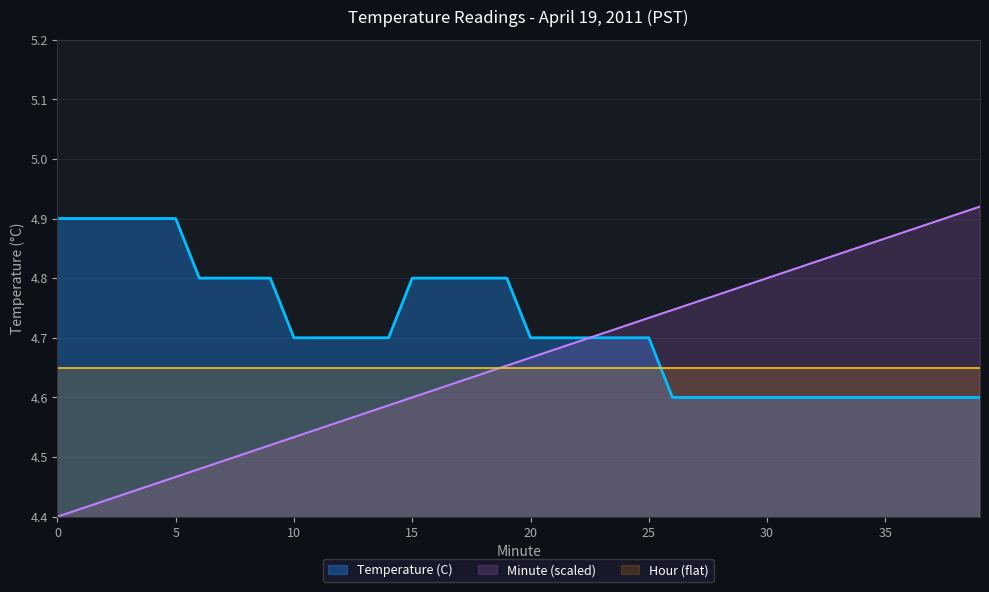

At which label is Temperature (C) closest to 4?

26